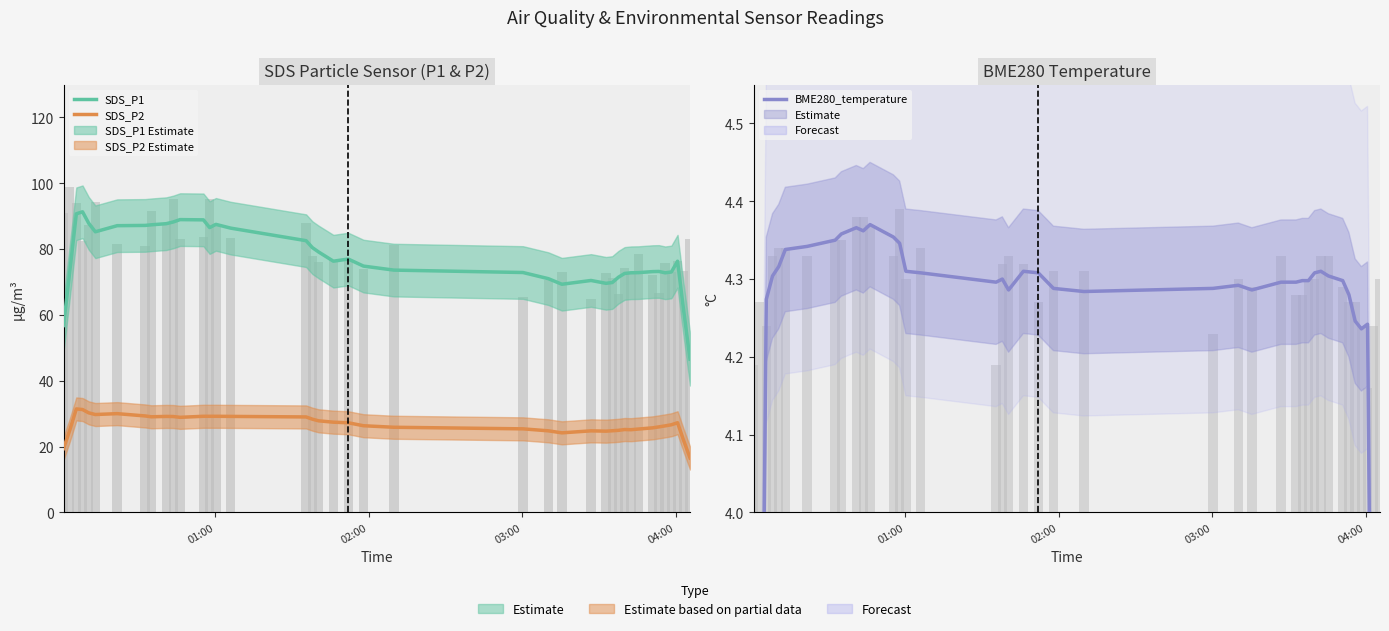

How many data points in SDS_P2 are above 27?

20